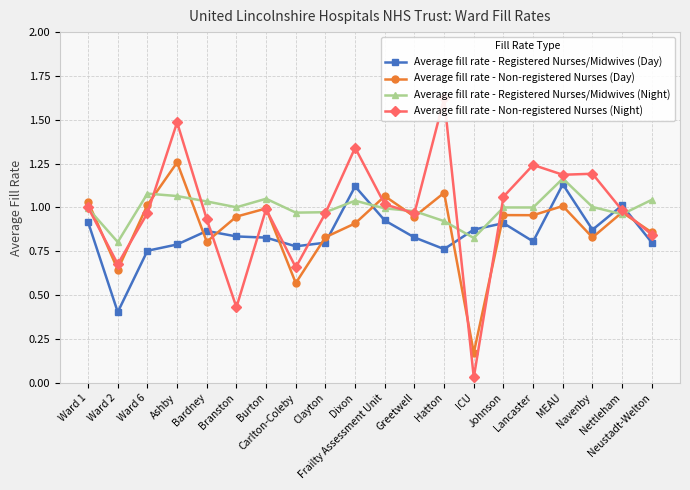

What is the total value across all series at Carlton-Coleby?

3.0